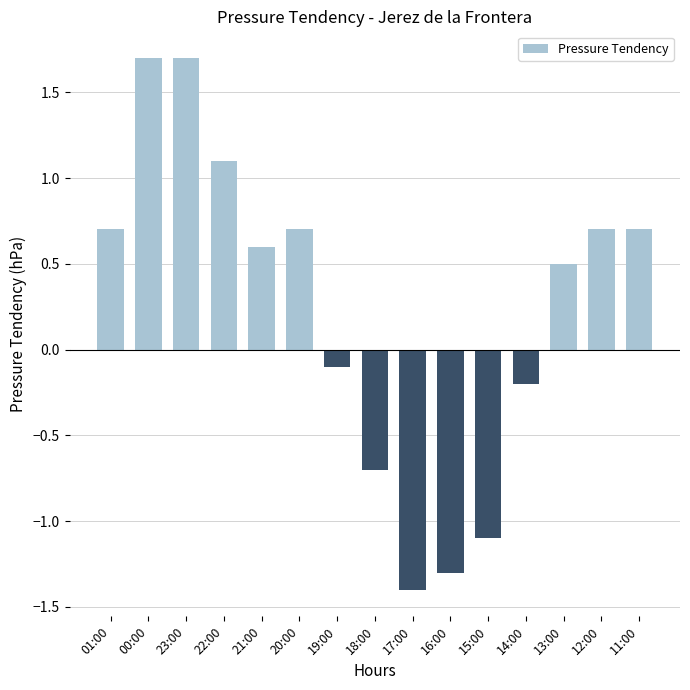

What is the smallest value displayed?

-1.4